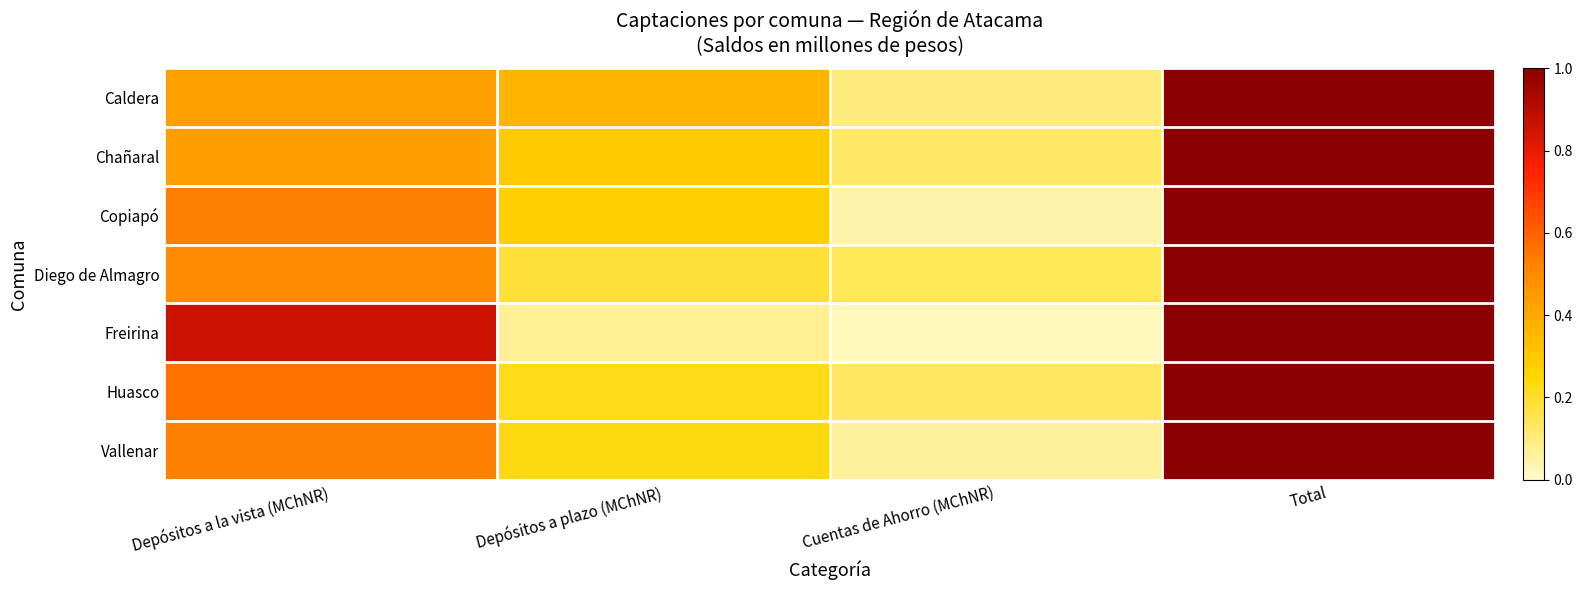

Reading left to right, extract all data points from this chart.

Caldera: Depósitos a la vista (MChNR)=0.4	Depósitos a plazo (MChNR)=0.4	Cuentas de Ahorro (MChNR)=0.1	Total=1.0
Chañaral: Depósitos a la vista (MChNR)=0.4	Depósitos a plazo (MChNR)=0.3	Cuentas de Ahorro (MChNR)=0.1	Total=1.0
Copiapó: Depósitos a la vista (MChNR)=0.5	Depósitos a plazo (MChNR)=0.3	Cuentas de Ahorro (MChNR)=0.0	Total=1.0
Diego de Almagro: Depósitos a la vista (MChNR)=0.5	Depósitos a plazo (MChNR)=0.2	Cuentas de Ahorro (MChNR)=0.1	Total=1.0
Freirina: Depósitos a la vista (MChNR)=0.9	Depósitos a plazo (MChNR)=0.1	Cuentas de Ahorro (MChNR)=0.0	Total=1.0
Huasco: Depósitos a la vista (MChNR)=0.6	Depósitos a plazo (MChNR)=0.2	Cuentas de Ahorro (MChNR)=0.1	Total=1.0
Vallenar: Depósitos a la vista (MChNR)=0.5	Depósitos a plazo (MChNR)=0.2	Cuentas de Ahorro (MChNR)=0.1	Total=1.0